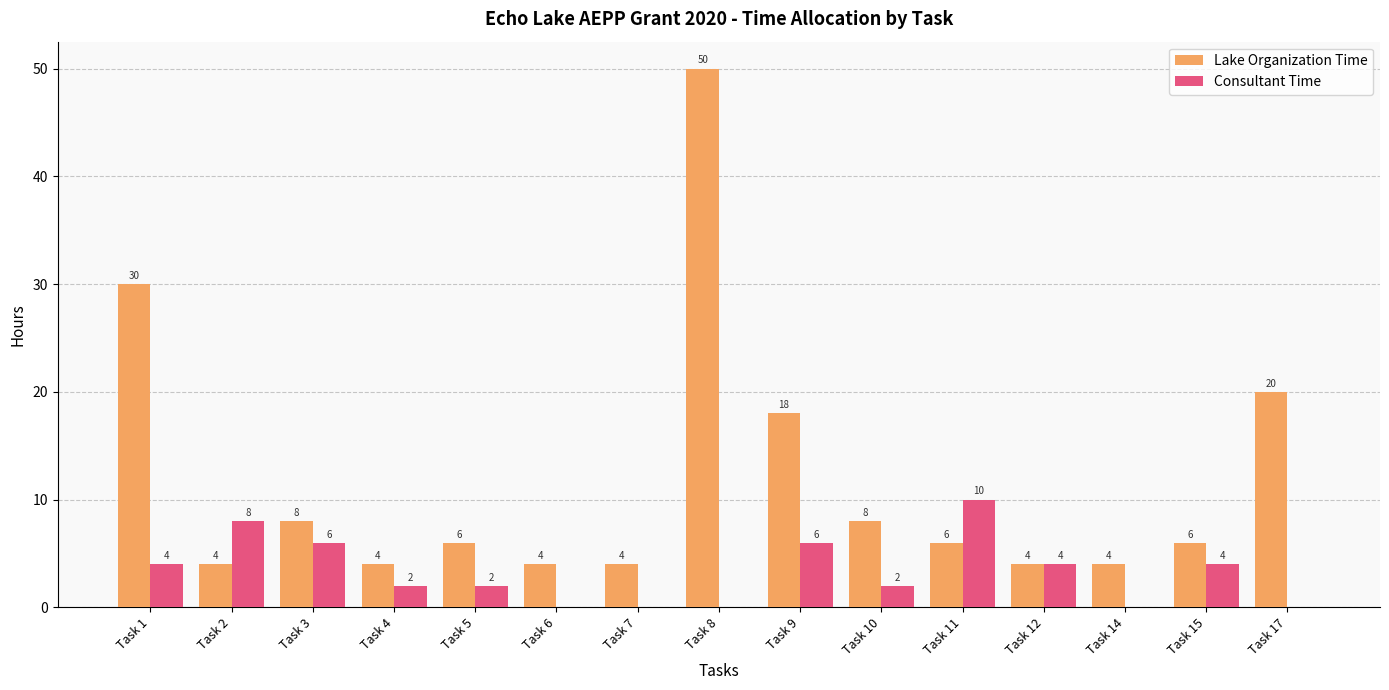

What is the sum of all Consultant Time values?

48